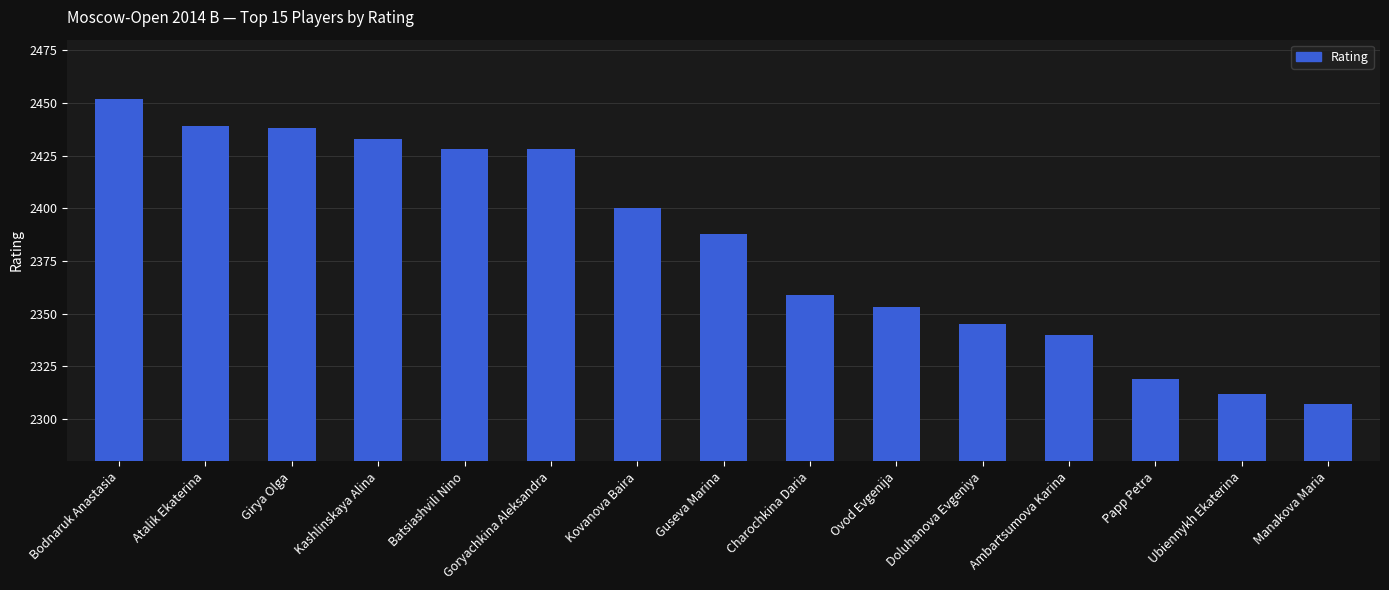

What is the label of the 14th bar from the left?

Ubiennykh Ekaterina